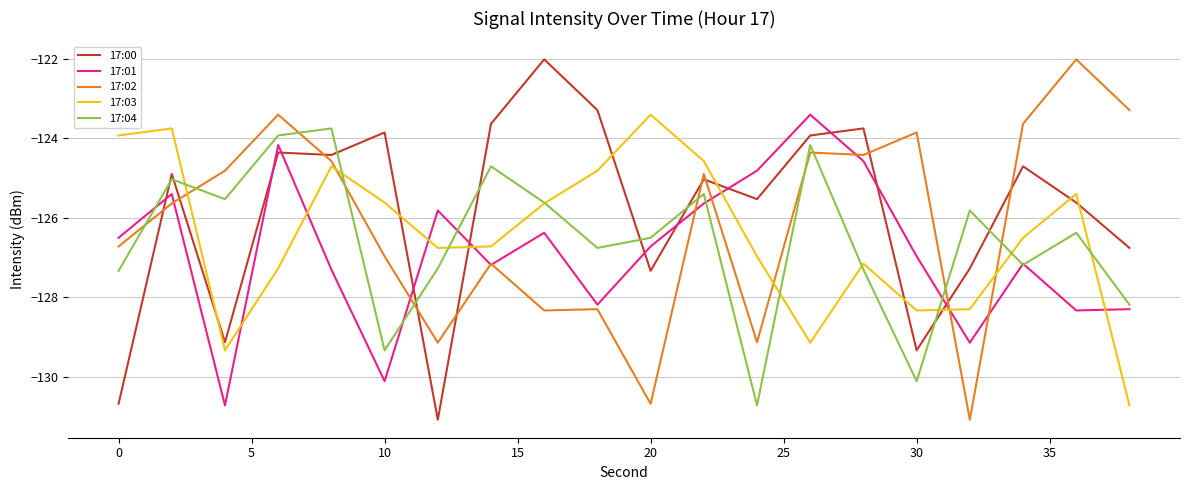

What is the smallest value displayed?

-131.1